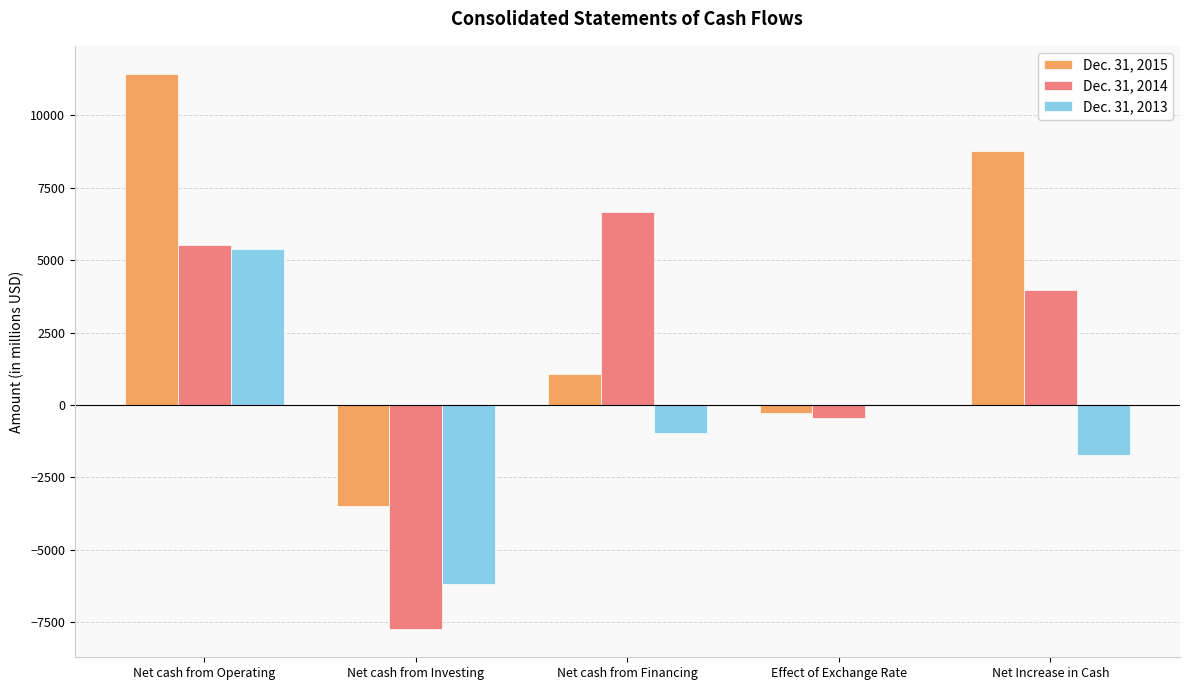

At which label does Dec. 31, 2015 first exceed 1079?

Net cash from Operating